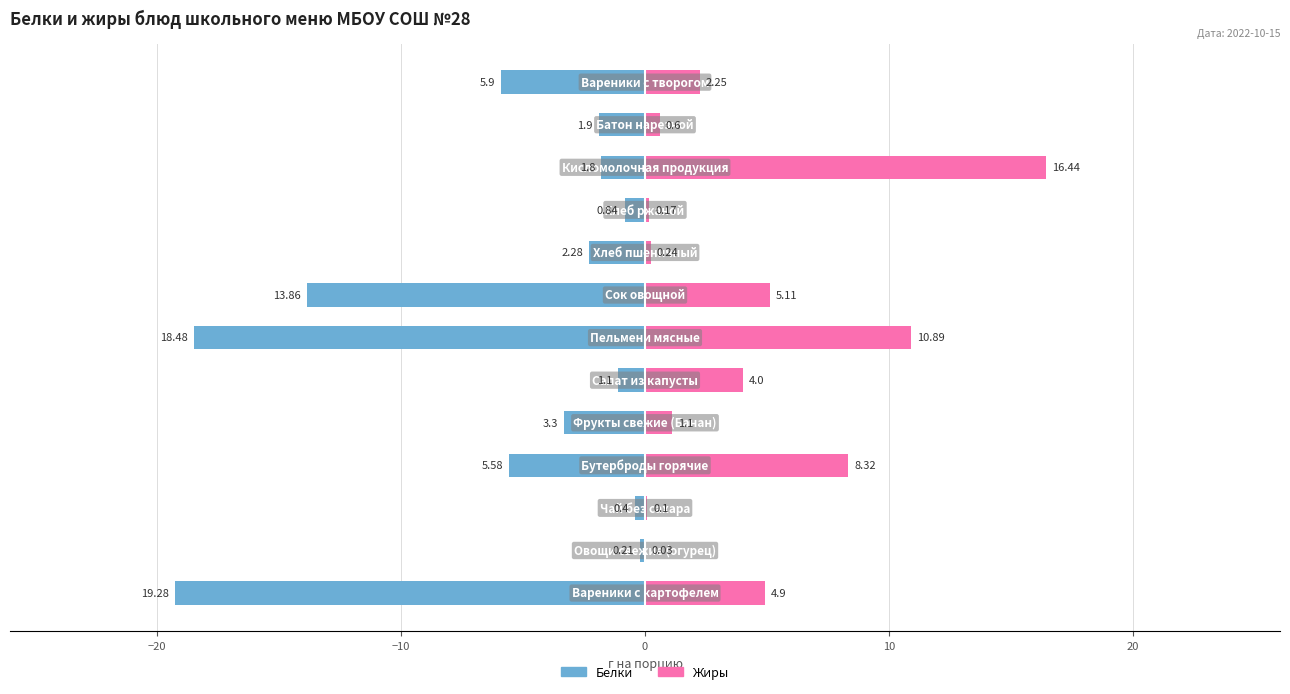

Rank the series by their average value, from lowest to highest.

Белки, Жиры